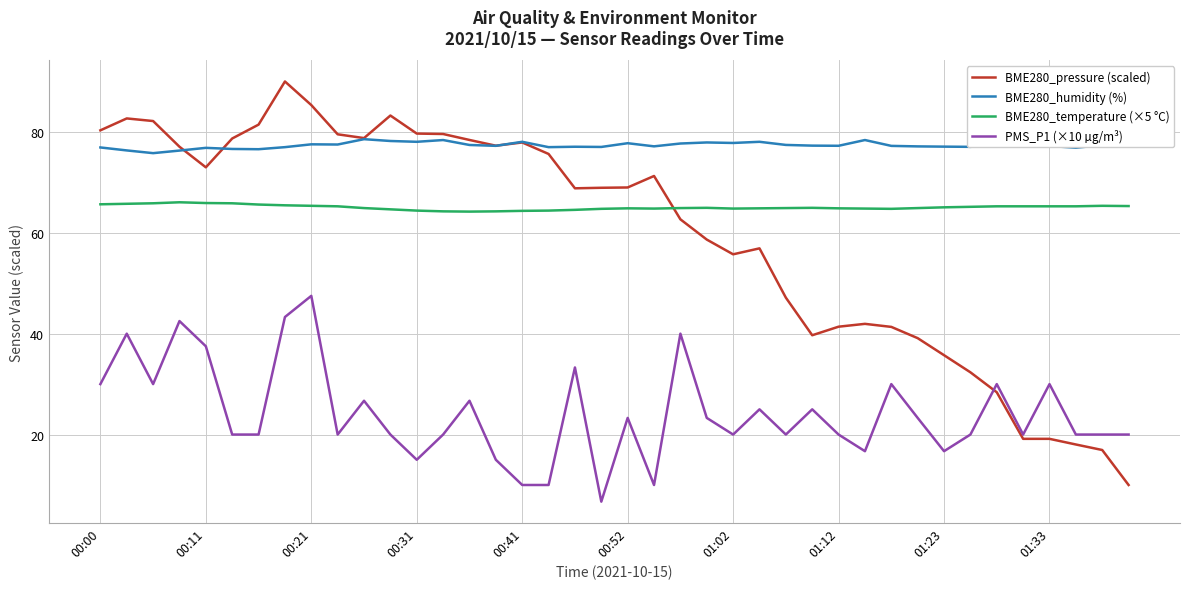

Rank the series by their maximum value, from lowest to highest.

PMS_P1 (×10 µg/m³), BME280_temperature (×5 °C), BME280_humidity (%), BME280_pressure (scaled)